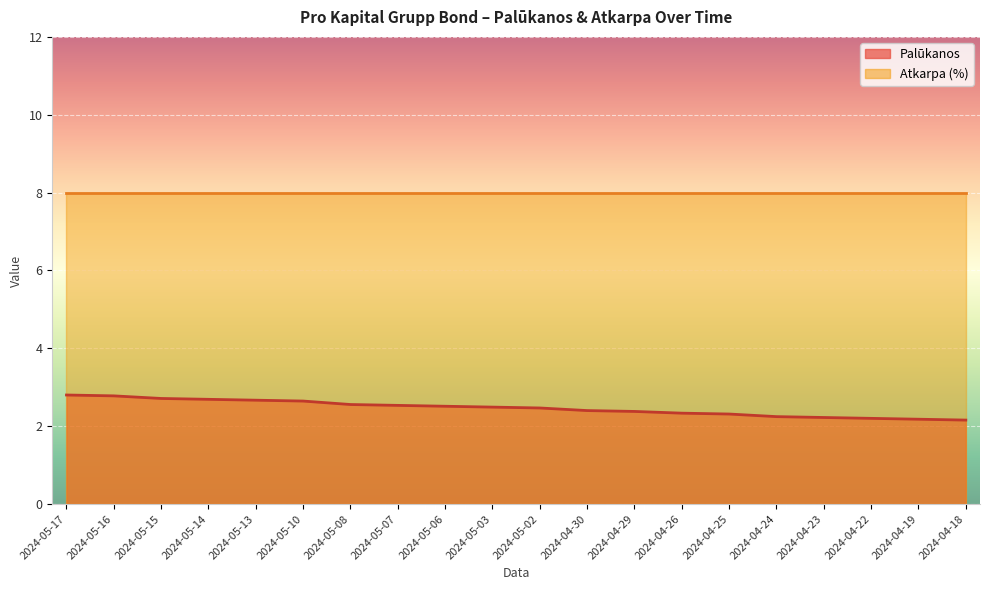

Reading left to right, what are all the values shown in this chart?

2.8	2.8	2.7	2.7	2.7	2.6	2.6	2.5	2.5	2.5	2.5	2.4	2.4	2.3	2.3	2.2	2.2	2.2	2.2	2.2